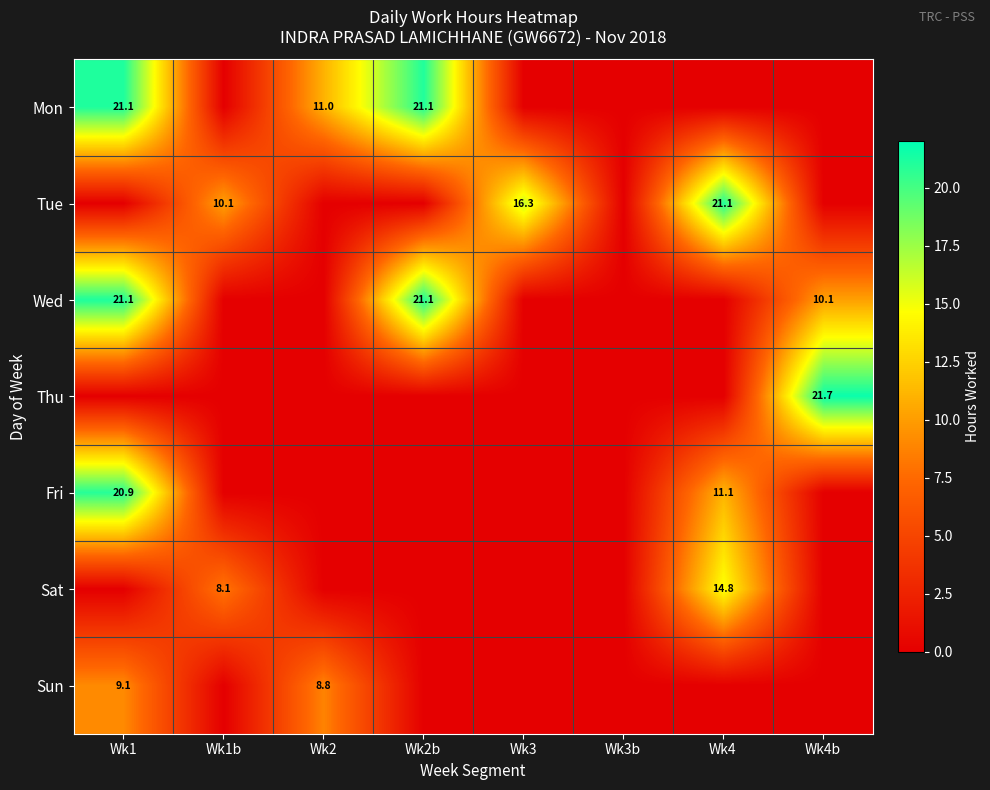

Is it true that Tue equals 24.5 at Wk3?

False